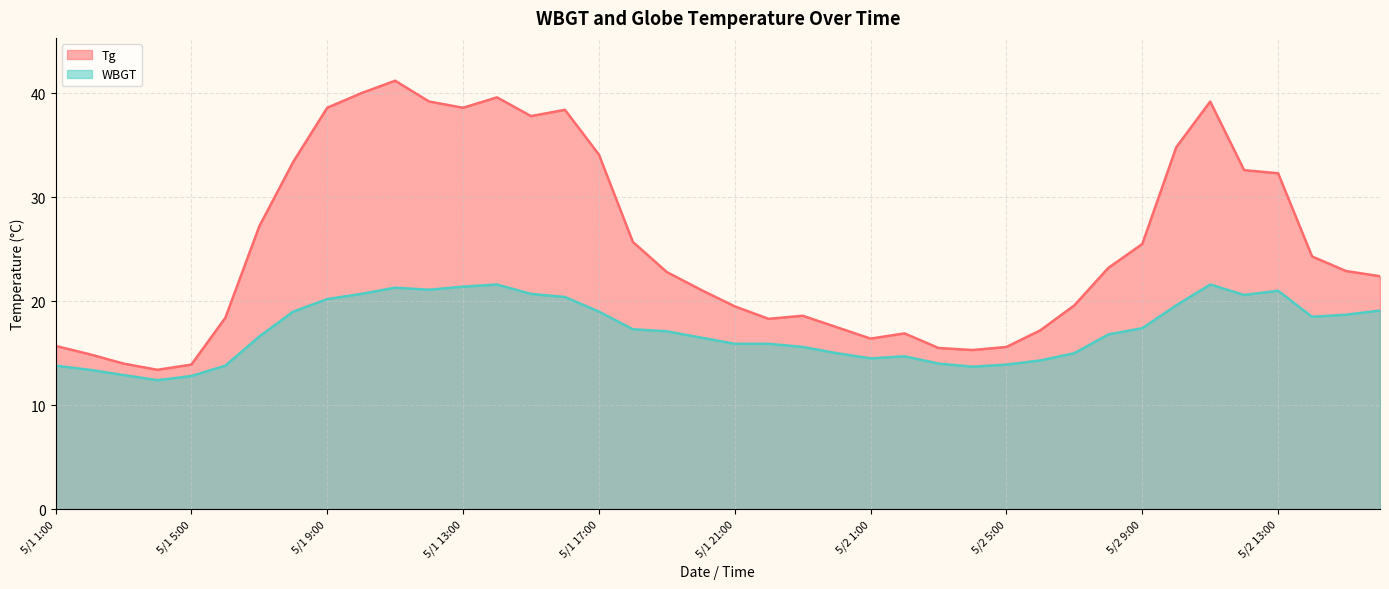

True or false: WBGT has a value of 12.9 at 5/1 3:00.

True